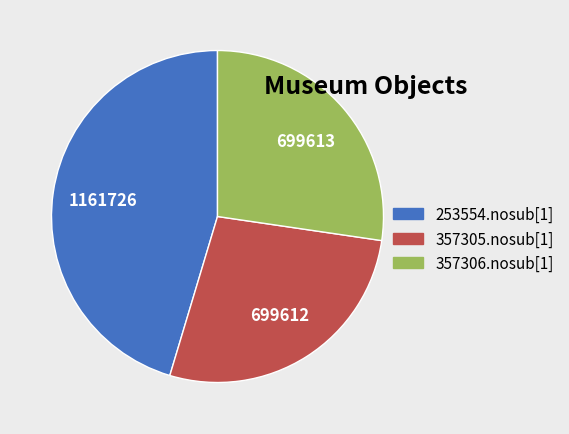

Is there any slice that represents more than half of the pie?

No